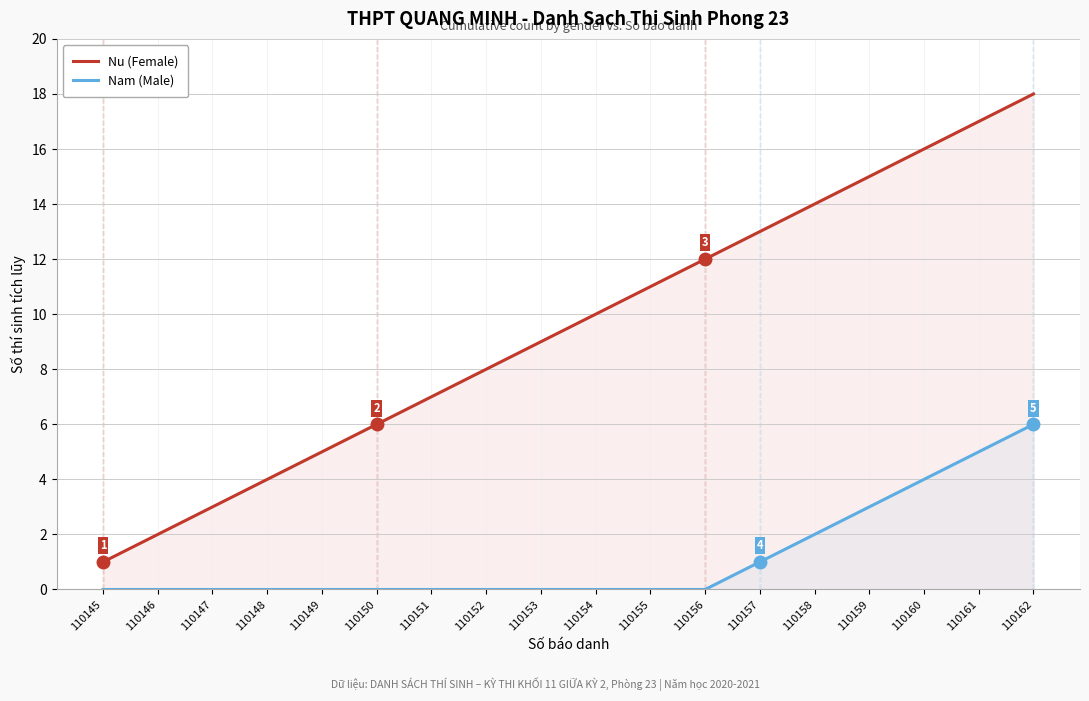

At which label is Nu (Female) closest to 9?

110153